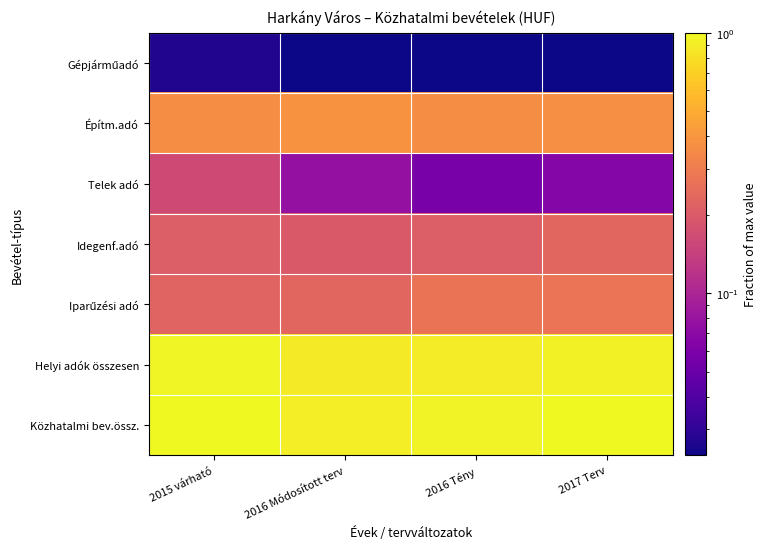

What is the spread (max minus min) of values at 2016 Módosított terv?

0.9